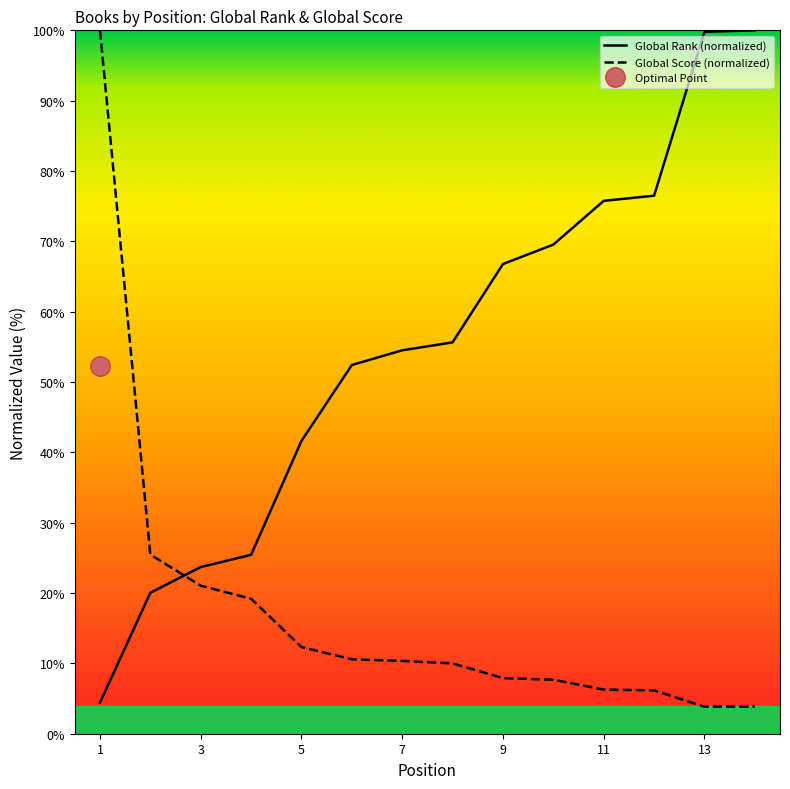

Rank the categories by Global Rank value from lowest to highest.

1, 2, 3, 4, 5, 6, 7, 8, 9, 10, 11, 12, 13, 14